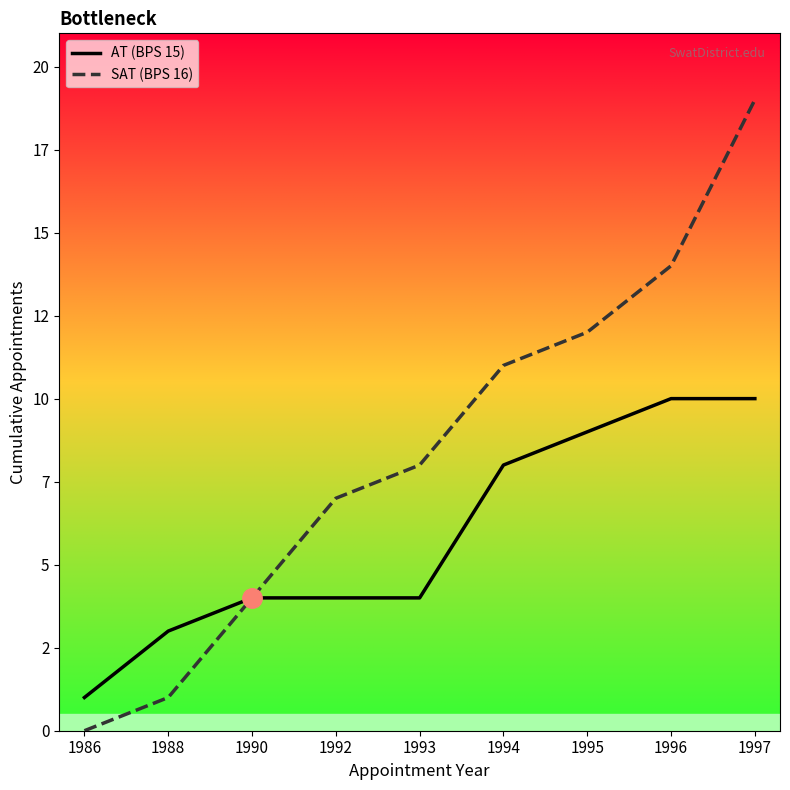

Which series changed the most between 1986 and 1993?

SAT (BPS 16)